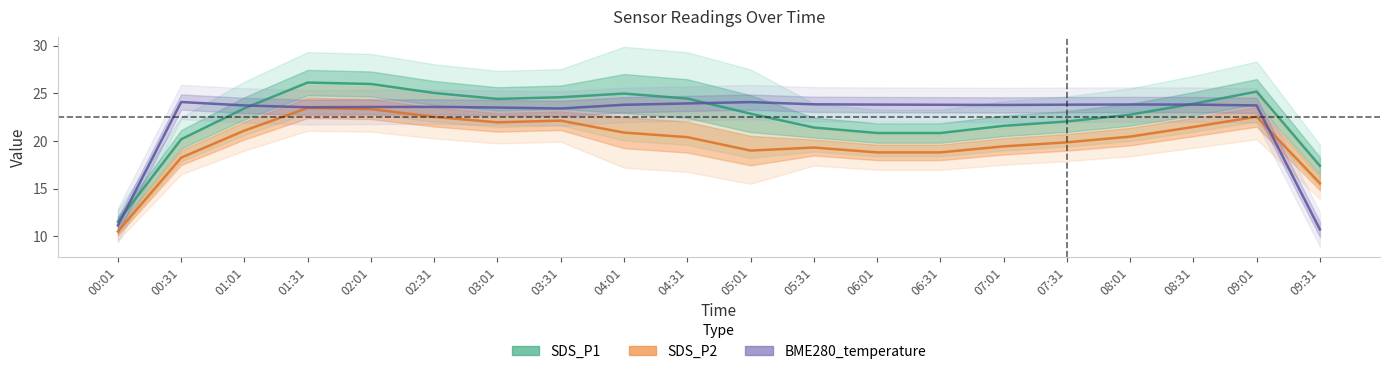

Does the chart display data point markers on the line(s)?

No